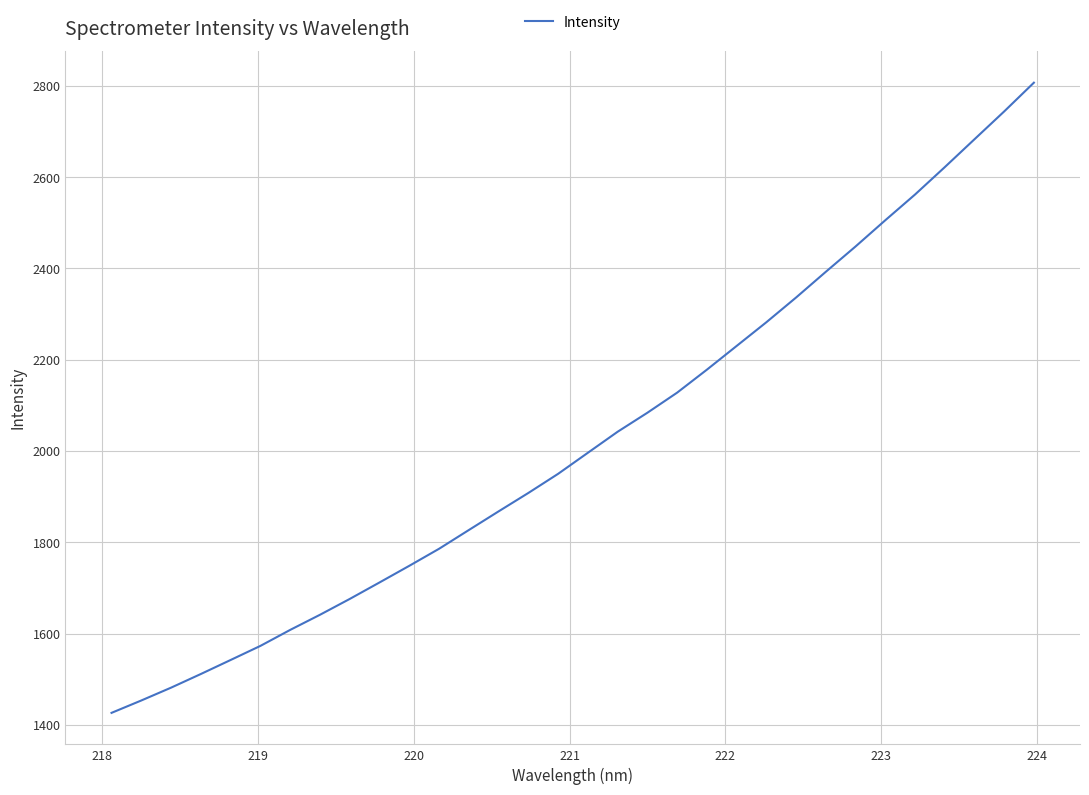

What is the difference between the maximum and minimum values?

1380.7